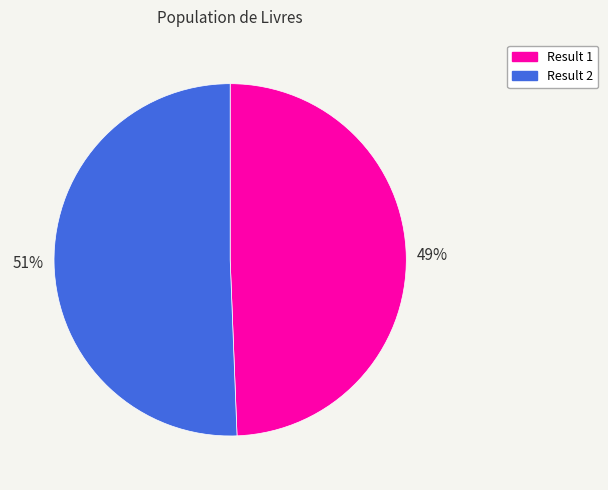

The Result 2 slice represents 51% of the pie. True or false?

True